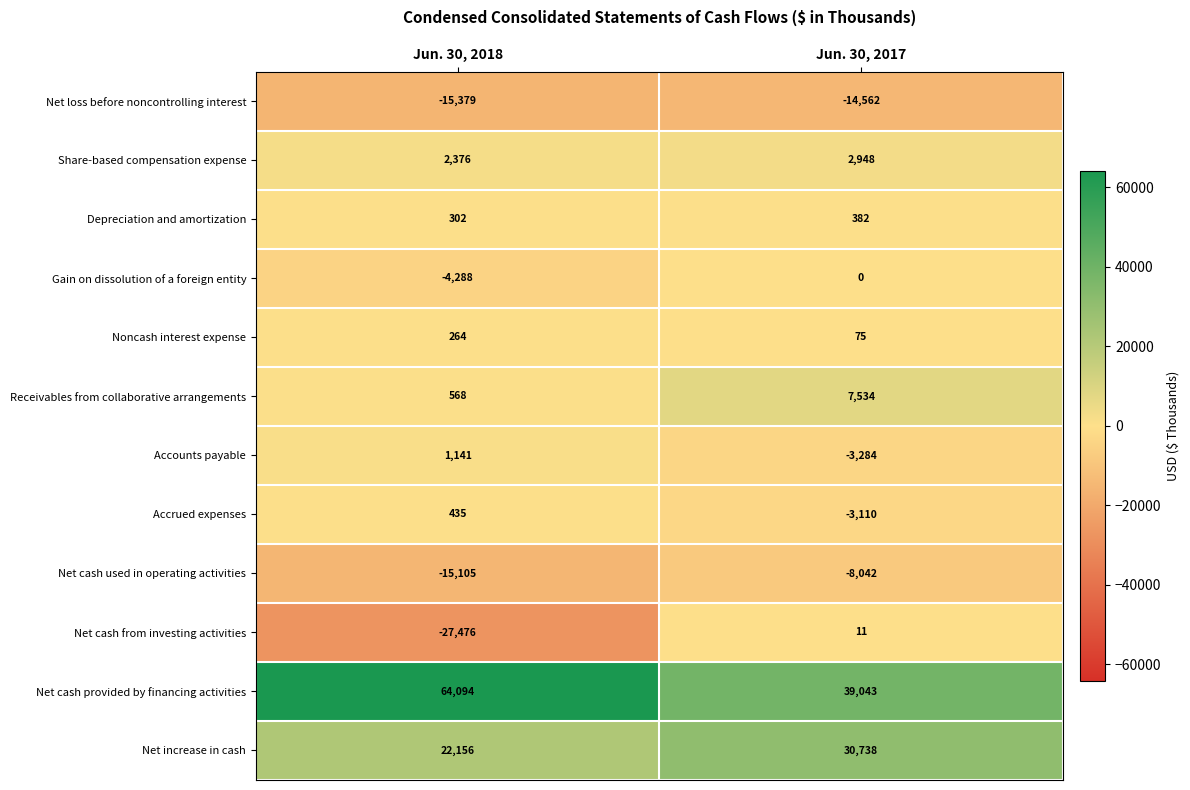

At which label does Net loss before noncontrolling interest reach its peak?

Jun. 30, 2017